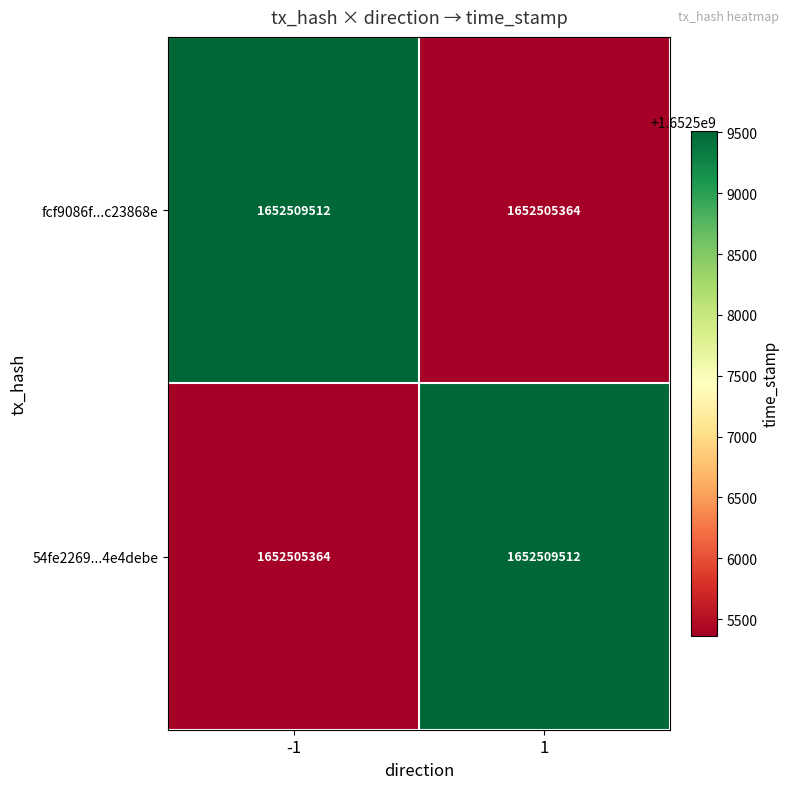

What is the highest value of the 54fe2269...4e4debe series?

1652509512